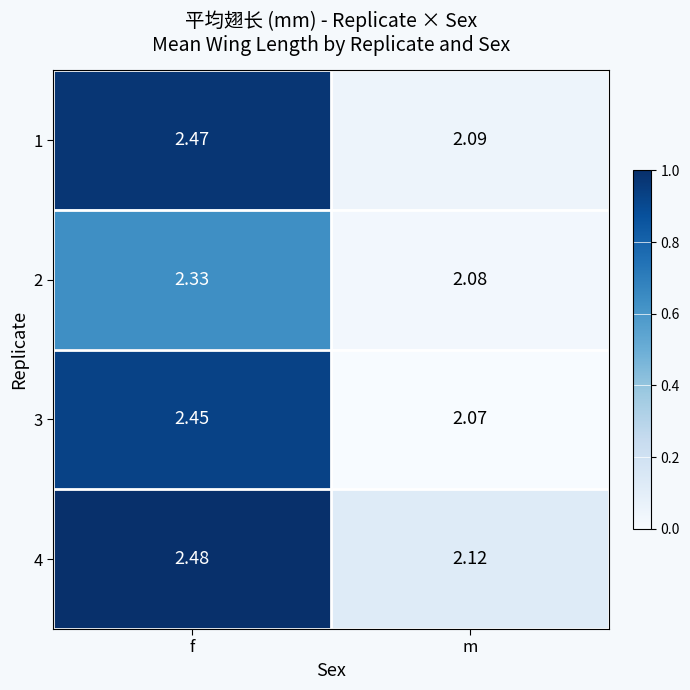

Which label corresponds to the smallest value in the chart?

m